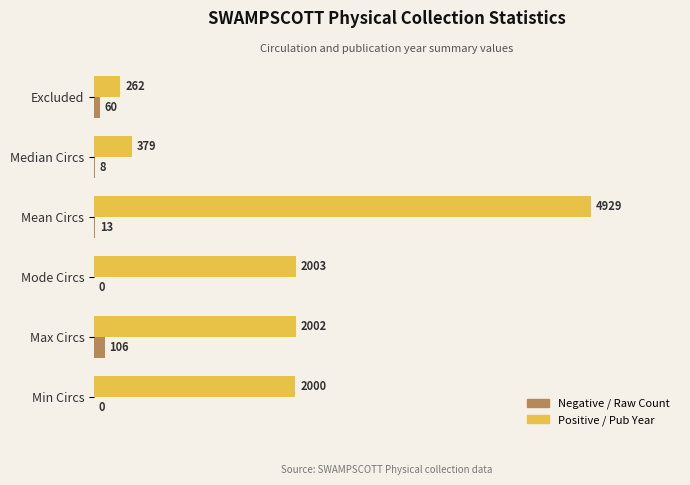

Which series changed the most between Excluded and Median Circs?

Positive / Pub Year